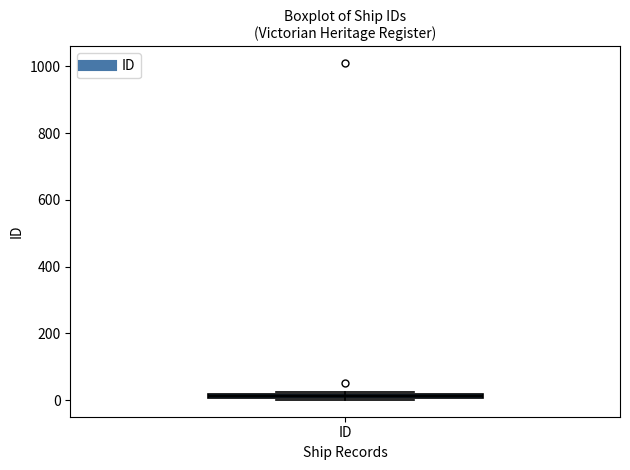

Where is the lower edge of the box for ID on the y-axis? The values are not printed on the chart, so give them approximately, as read against the axis.

0